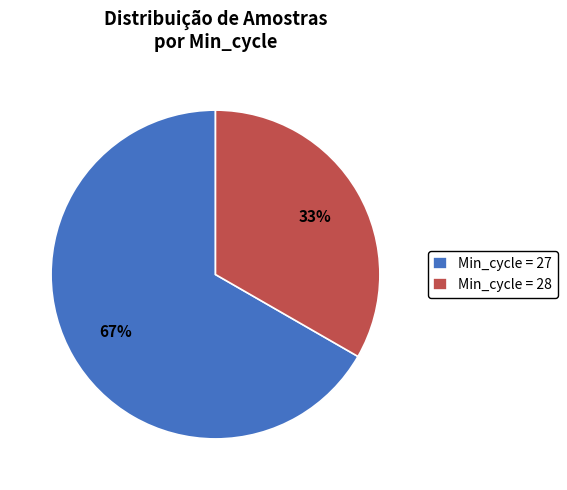

What is the ratio of the value at Min_cycle = 27 to the value at Min_cycle = 28?

2.0